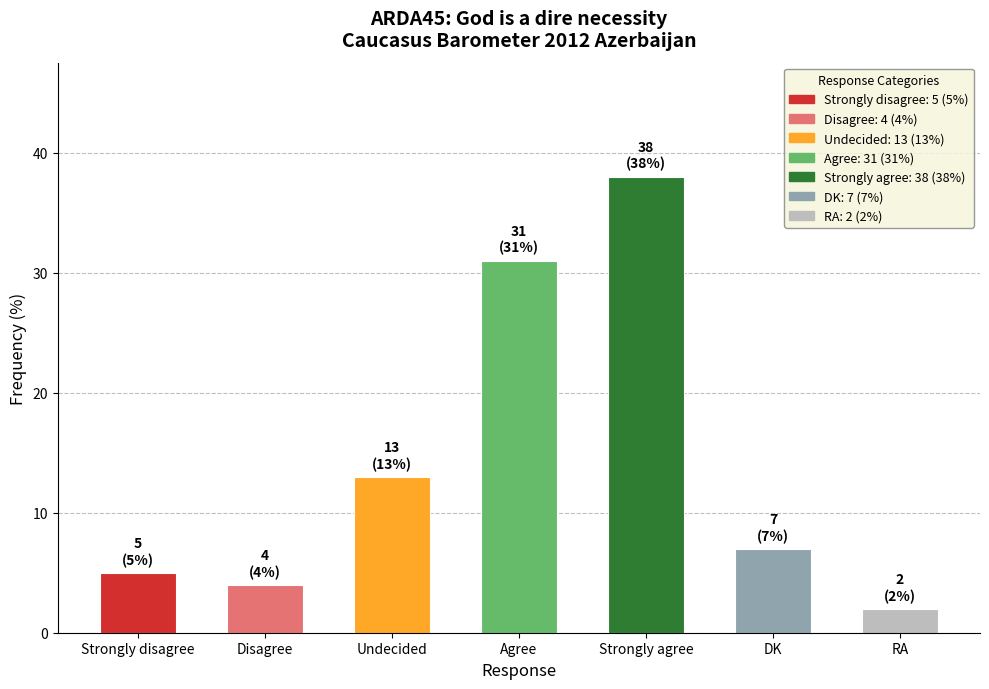

Where is the data nearest to the value 20?

Undecided